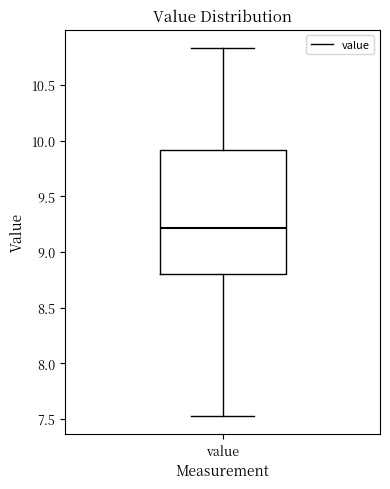

Transcribe this box plot: give where the median line is, the range the box spans, and where the two whiskers end, as read against the y-axis. The values are not printed on the chart, so give them approximately, as read against the axis.

median 9.20, box 8.80 to 9.90, whiskers 7.55 to 10.85